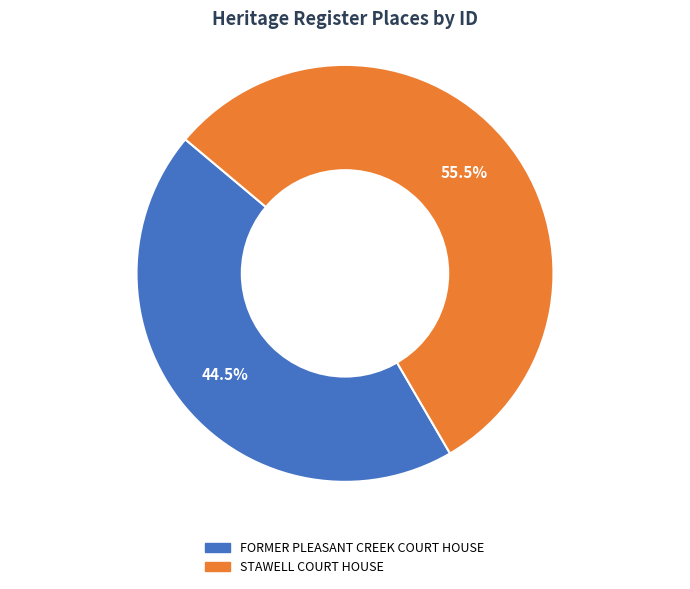

Is there any slice that represents more than half of the pie?

Yes